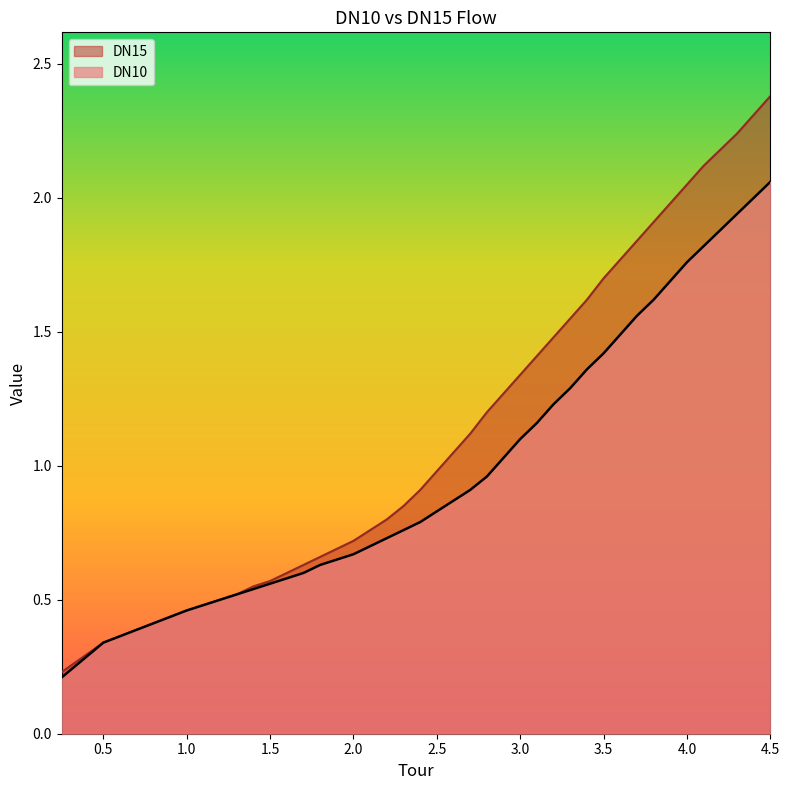

What is the difference between the second highest and minimum values in the DN10 series?

1.8